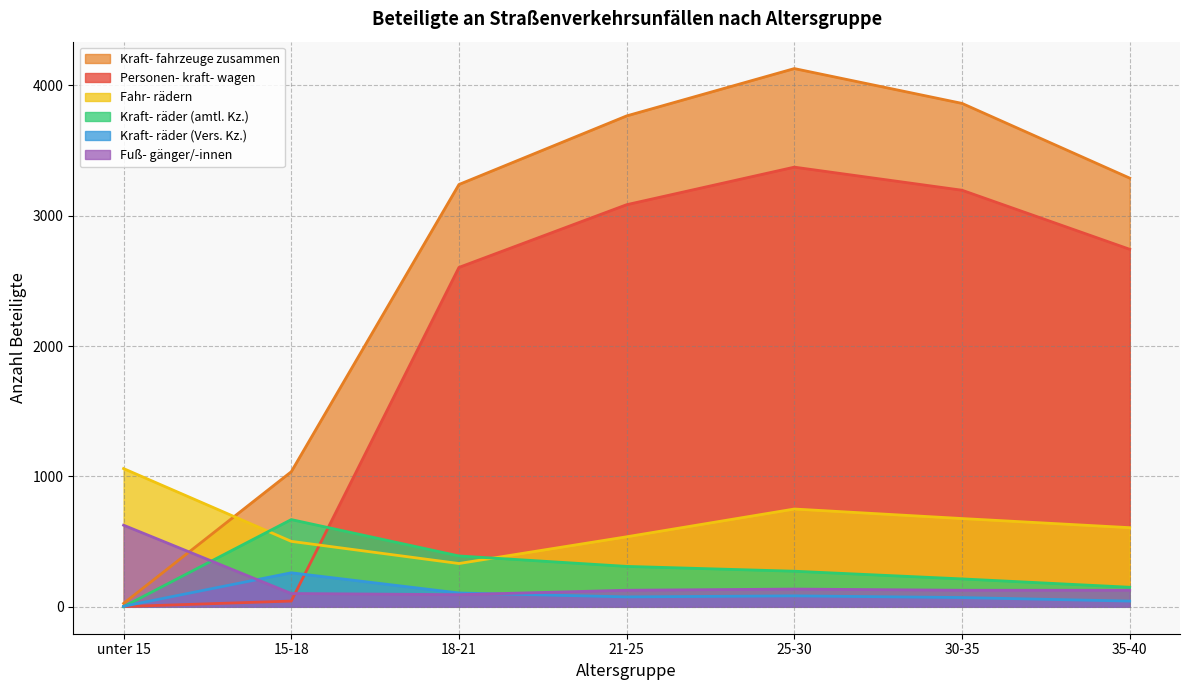

What is the highest value of the Kraft- räder (amtl. Kz.) series?

669